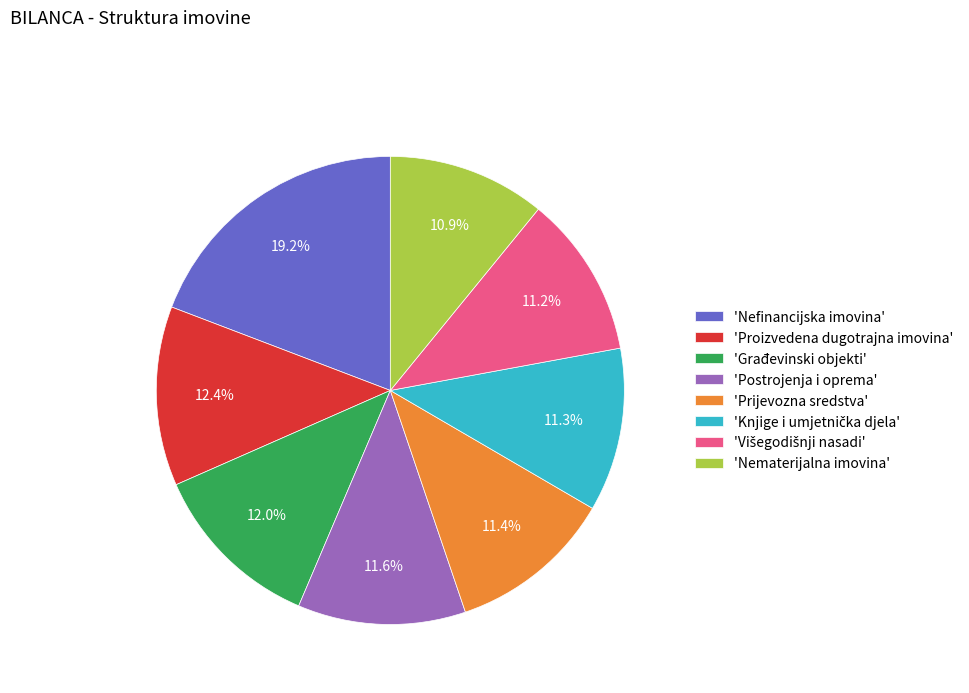

Which category has the biggest portion of the pie?

'Nefinancijska imovina'